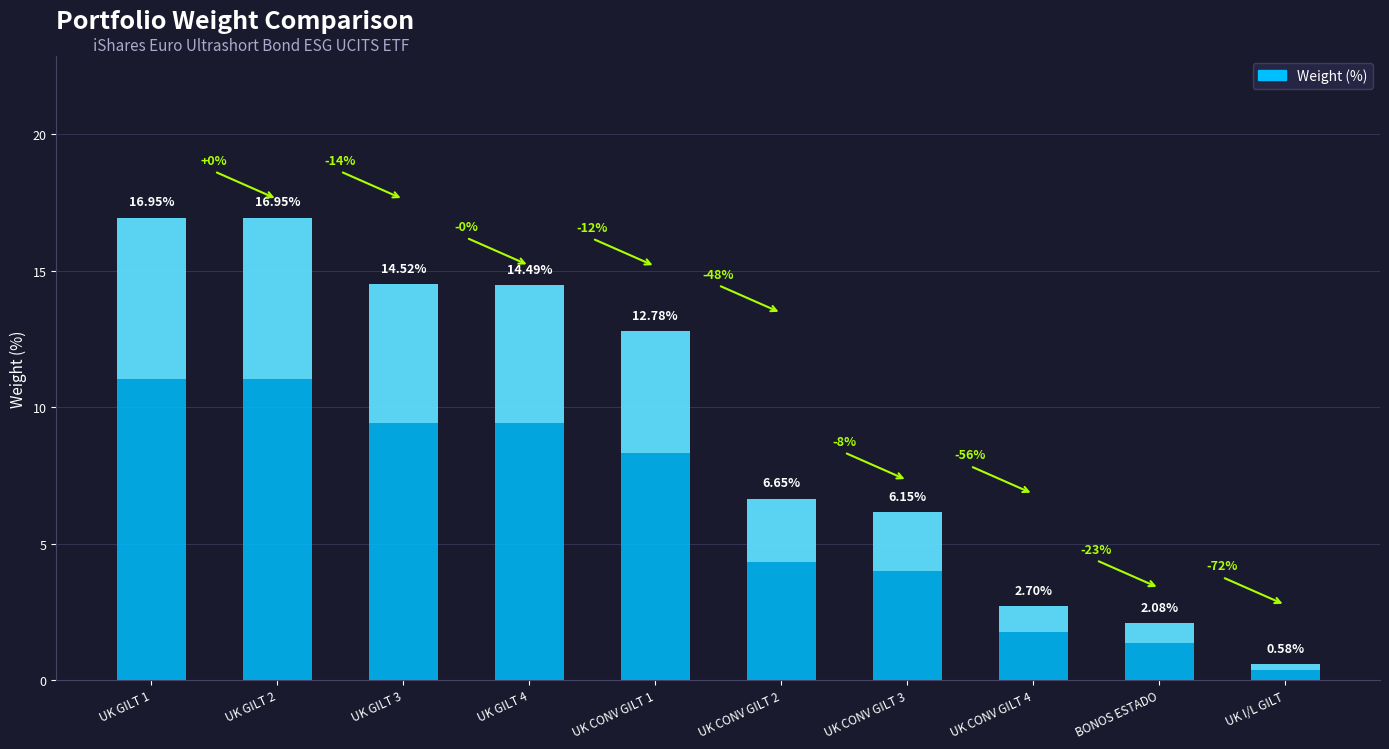

Does the chart contain stacked bars?

No